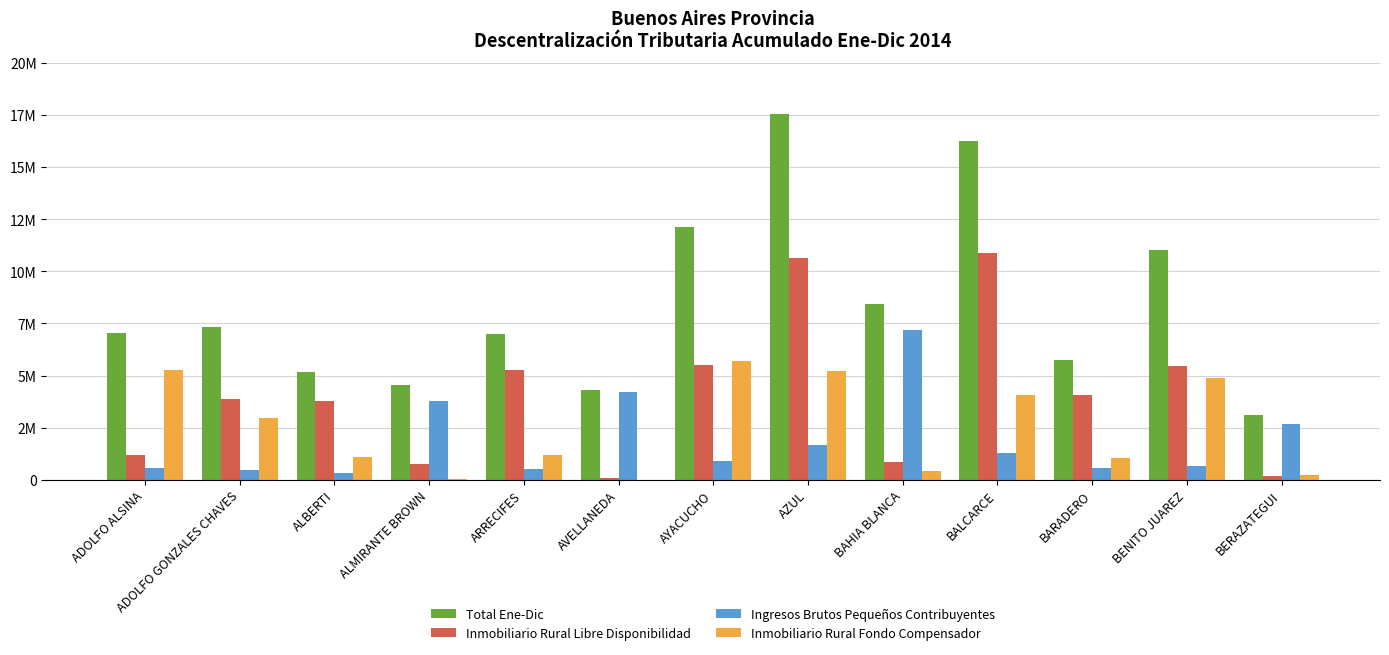

Are the bars grouped side by side (vs. stacked)?

Yes